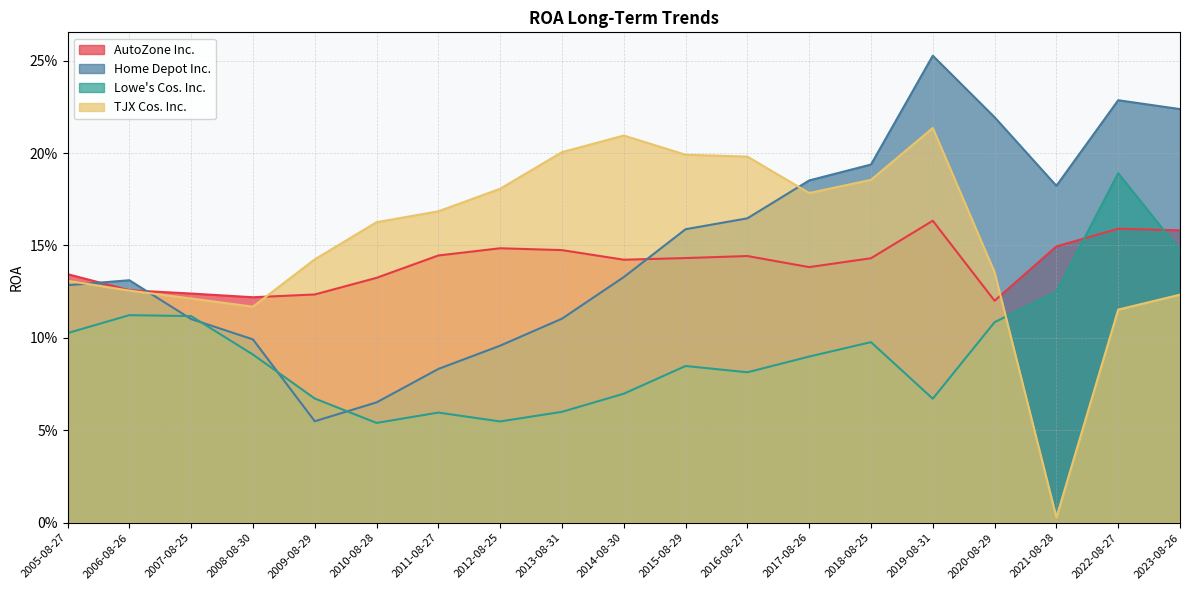

What is the label of the 19th point from the right?

2005-08-27